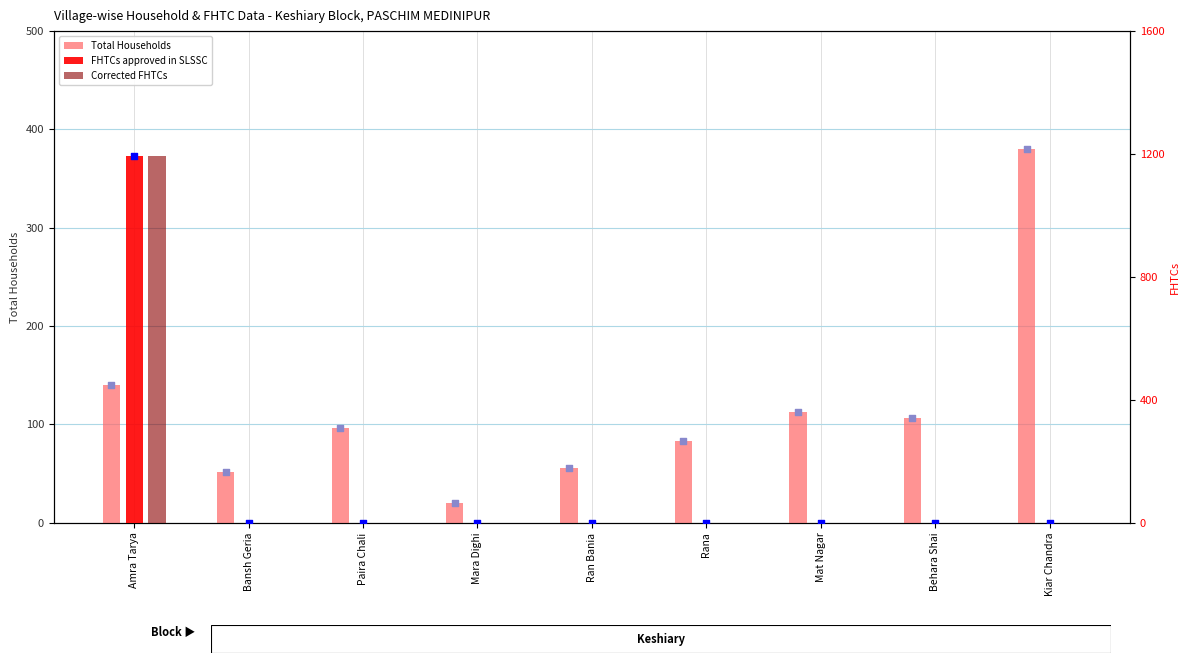

At how many categories does at least one series exceed 673?

1